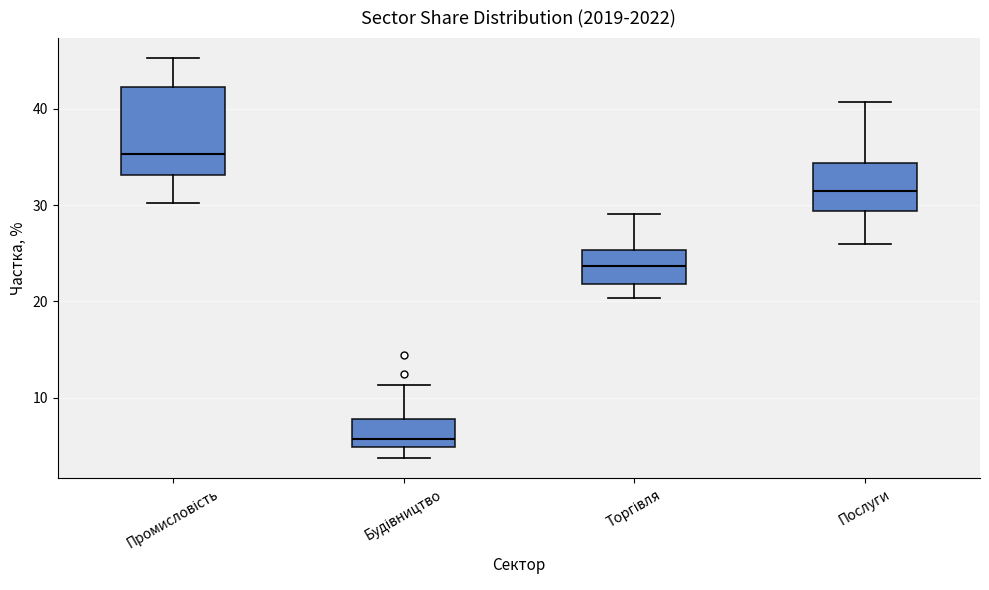

Which box has the highest median line?

Промисловість